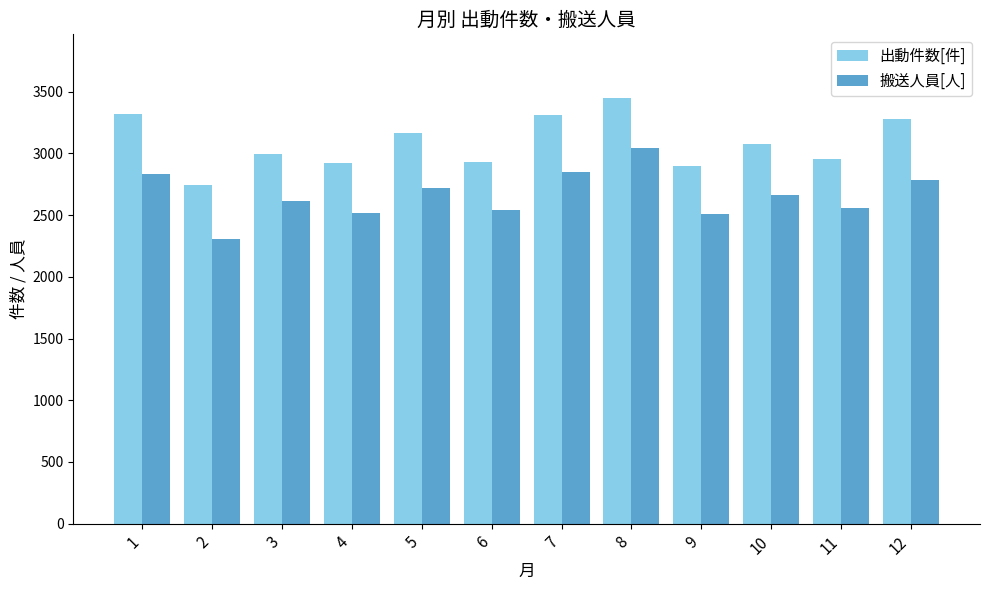

What is the value of the 搬送人員[人] bar at the 2nd from the left?

2303